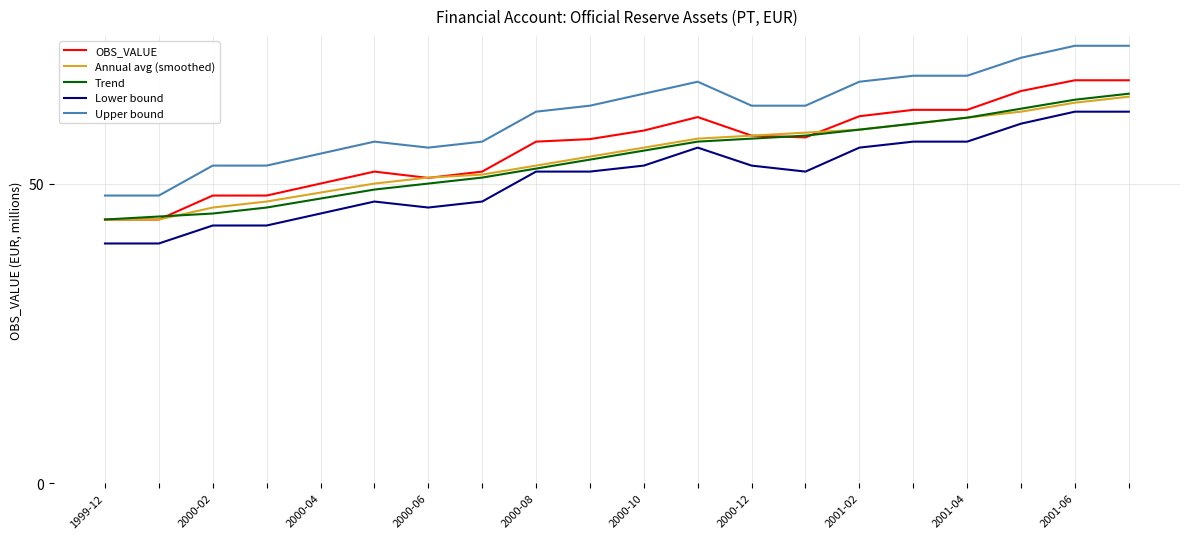

What is the average value of the OBS_VALUE series?

56.2